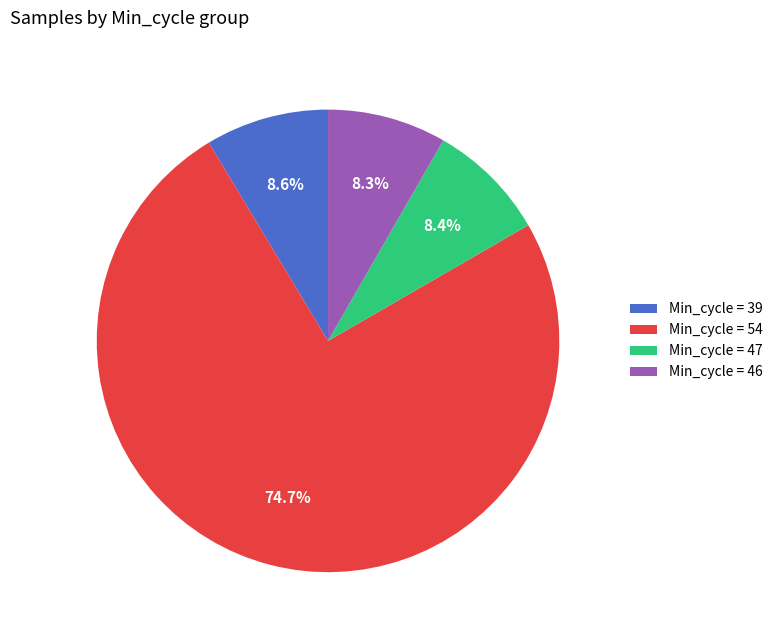

To the nearest percent, what is the average slice percentage?

25%